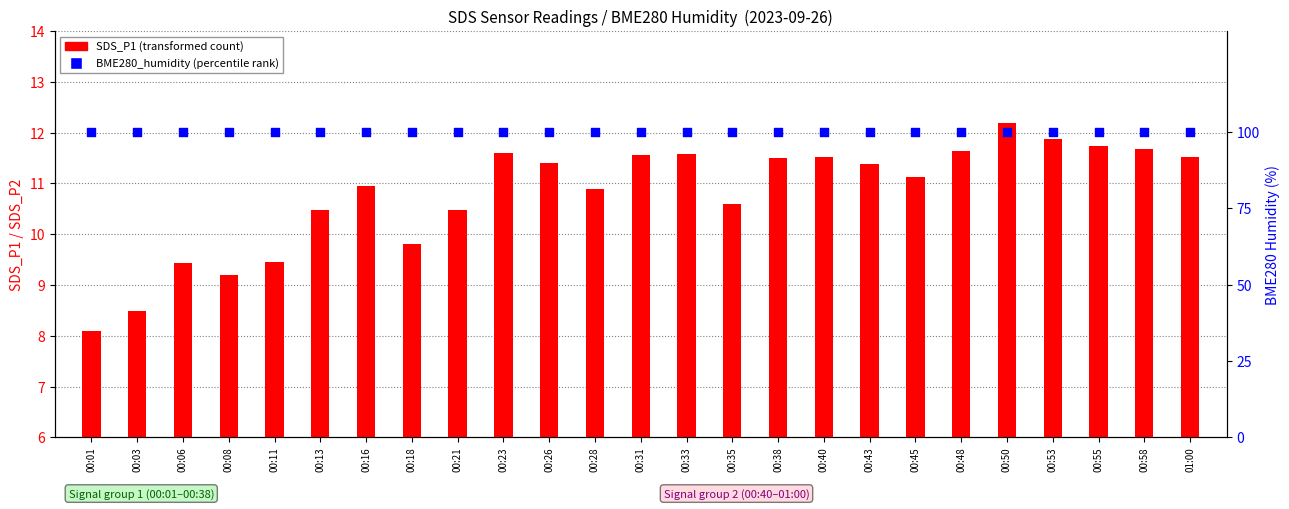

Which series reaches the minimum Y coordinate?

SDS_P1